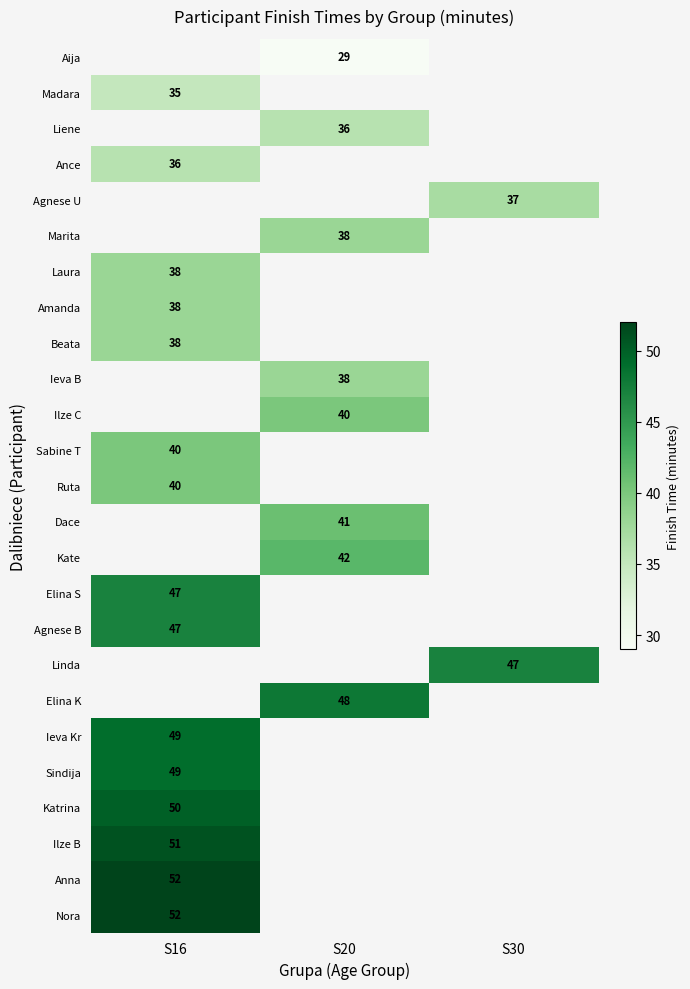

The Aija series shows 18 at S20. True or false?

False